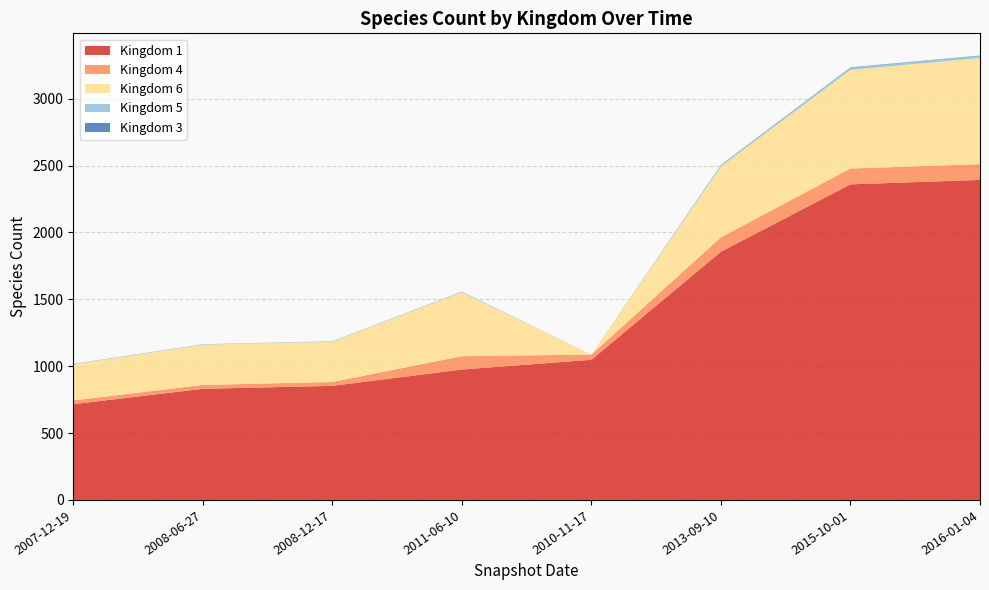

Reading left to right, extract all data points from this chart.

Kingdom 1: 716	831	853	975	1048	1856	2360	2393
Kingdom 4: 28	29	29	100	39	108	118	118
Kingdom 6: 270	301	301	477	0	529	738	793
Kingdom 5: 4	4	4	6	0	11	16	16
Kingdom 3: 0	0	0	0	0	2	3	3